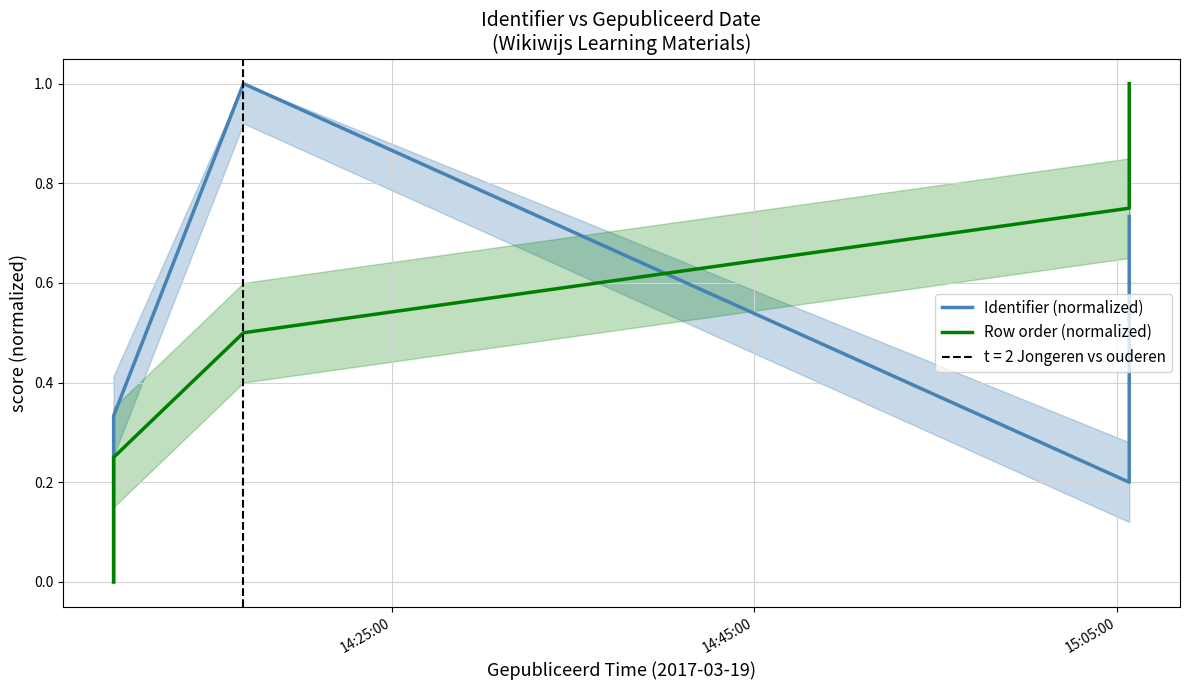

What is the difference between the second highest and minimum values in the Row order (normalized) series?

0.8